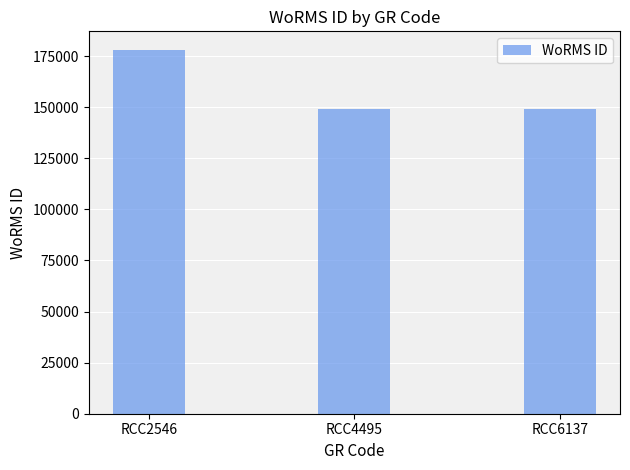

What is the ratio of the value at RCC2546 to the value at RCC6137?

1.2